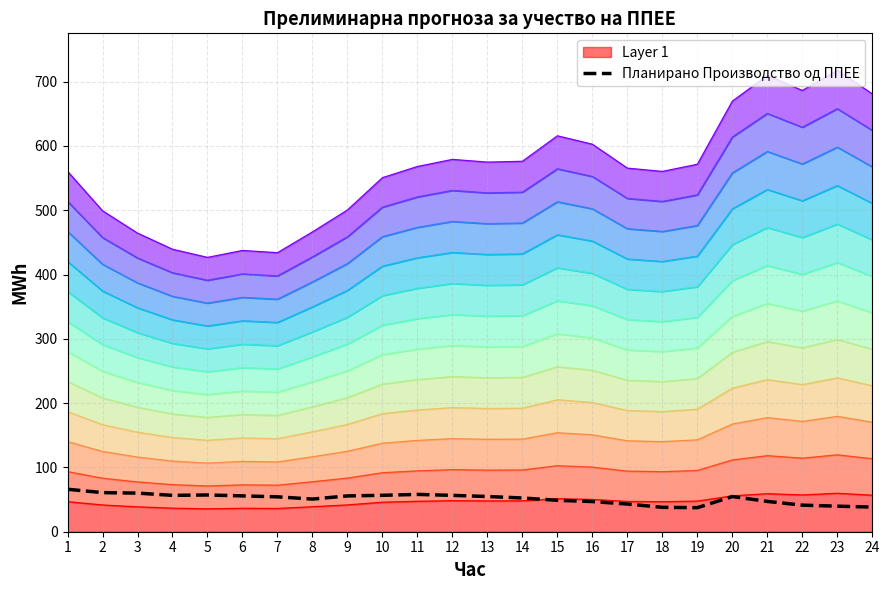

What is the average value?

51.3